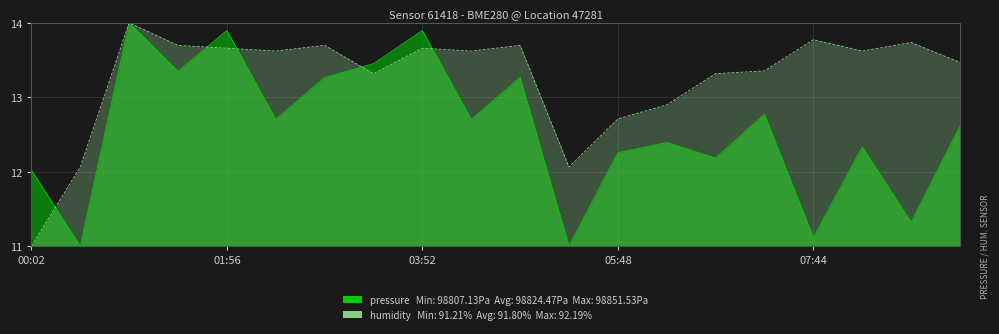

What is the minimum value shown in the chart?

11.0